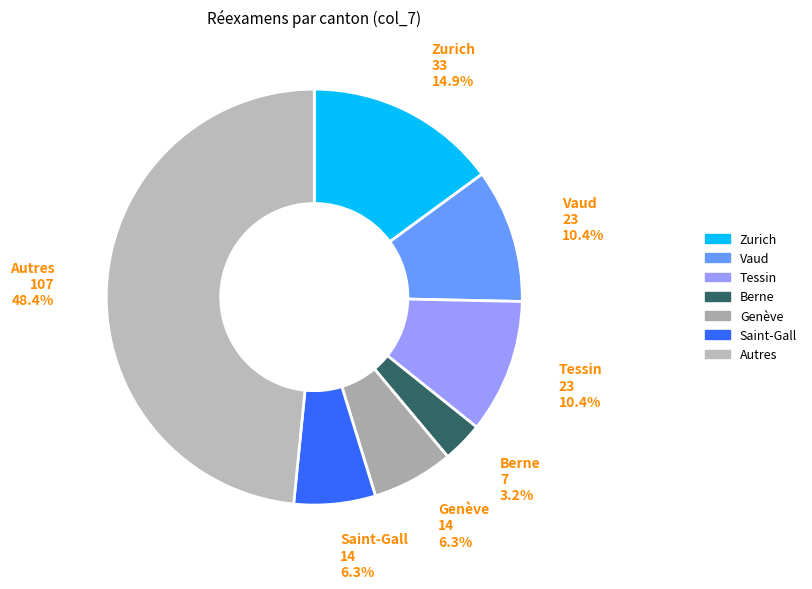

Does any single category account for the majority?

No